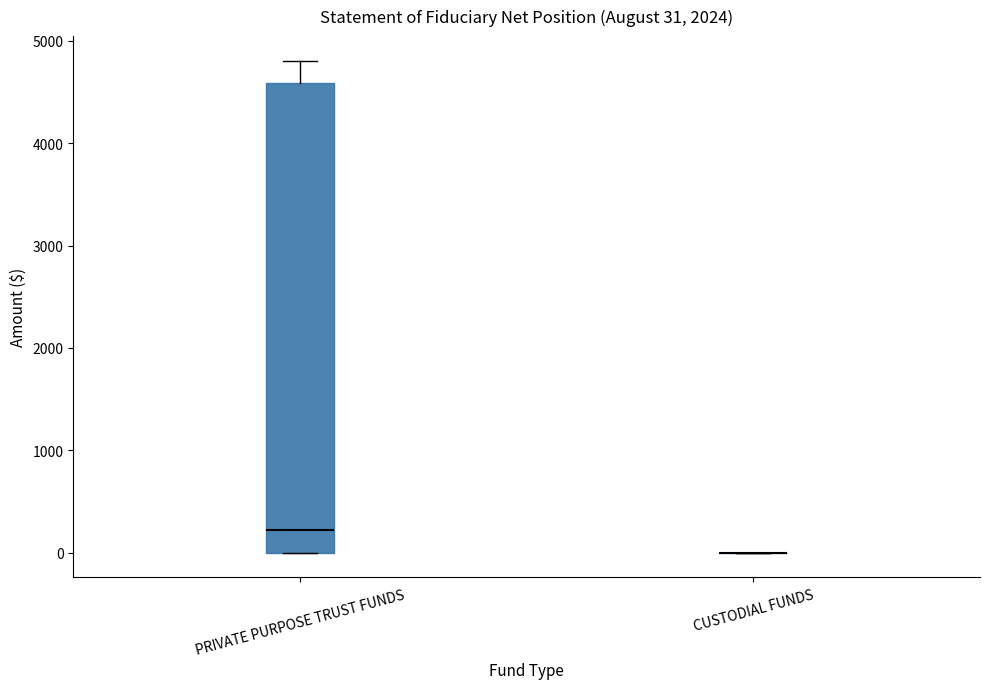

Which box is the tallest, from its lower edge to its upper edge?

PRIVATE PURPOSE TRUST FUNDS